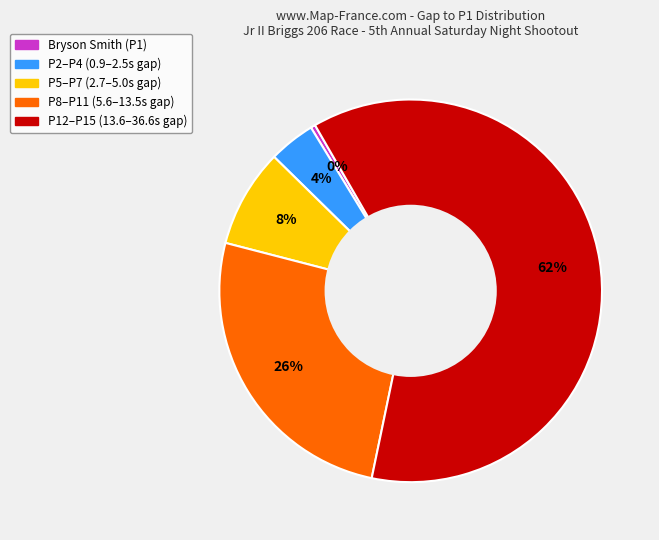

Which has a higher value, P12–P15 (13.6–36.6s gap) or Bryson Smith (P1)?

P12–P15 (13.6–36.6s gap)